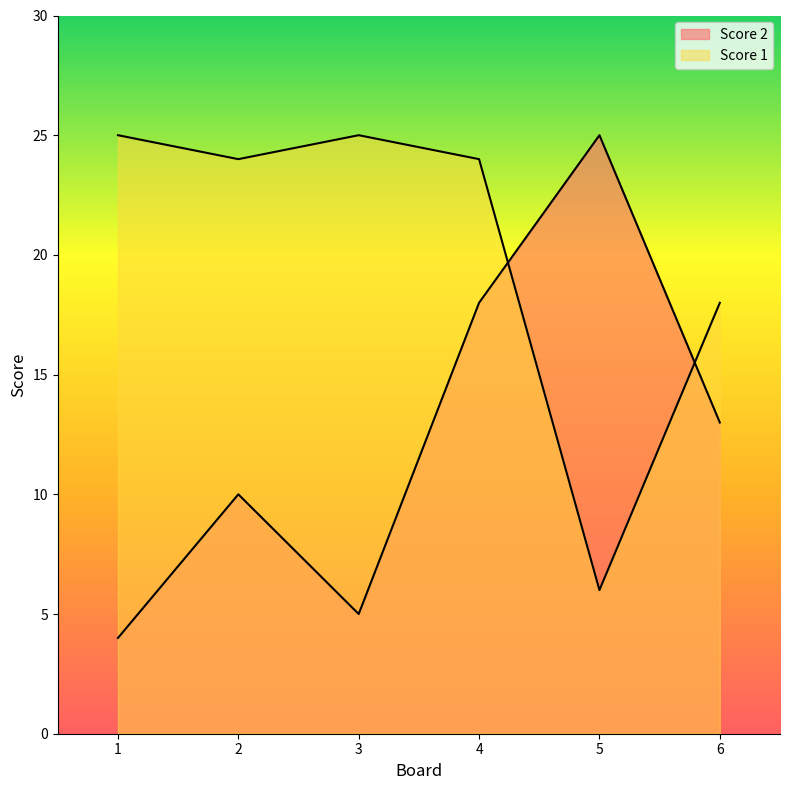

List the series in order of their peak value, highest first.

Score 2, Score 1